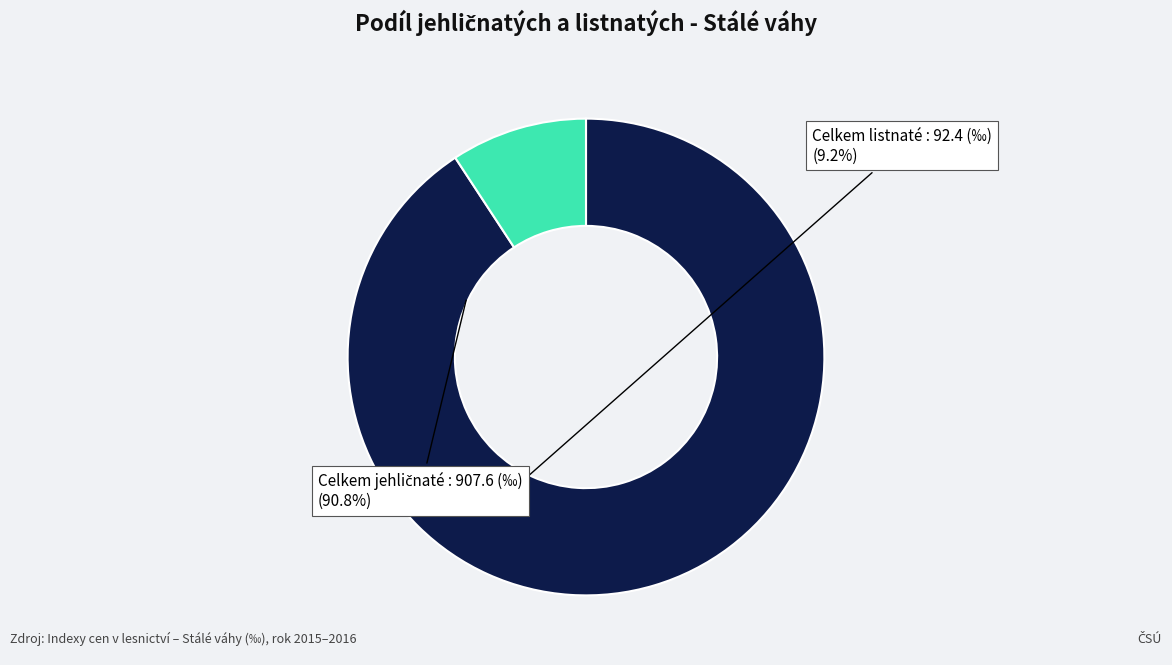

Does any single category account for the majority?

Yes